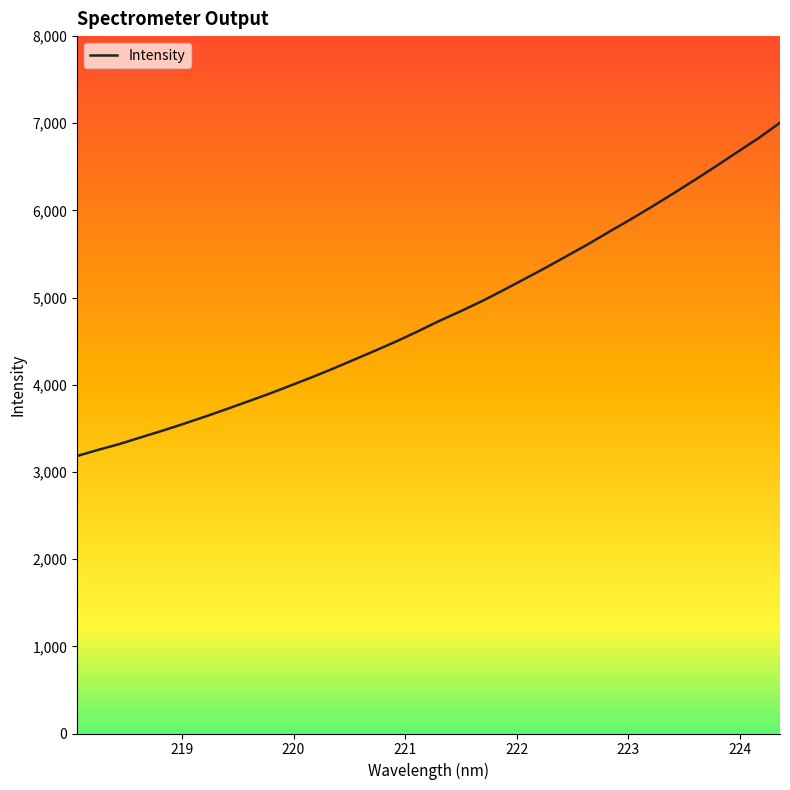

Does the chart have visible grid lines?

No